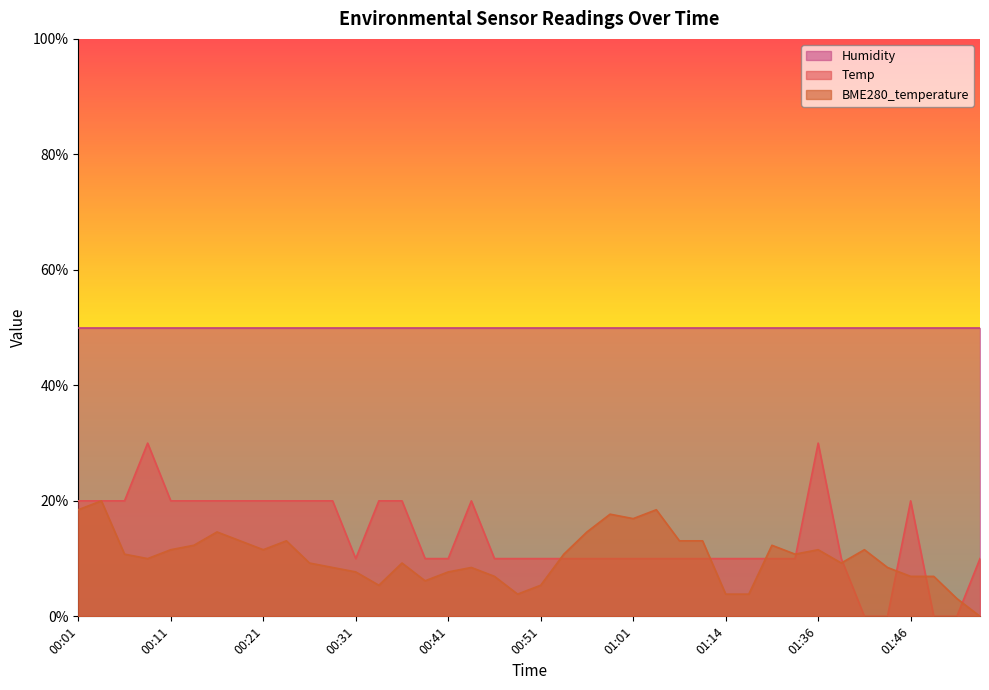

Between 00:04 and 01:36, which series saw the biggest shift?

Temp